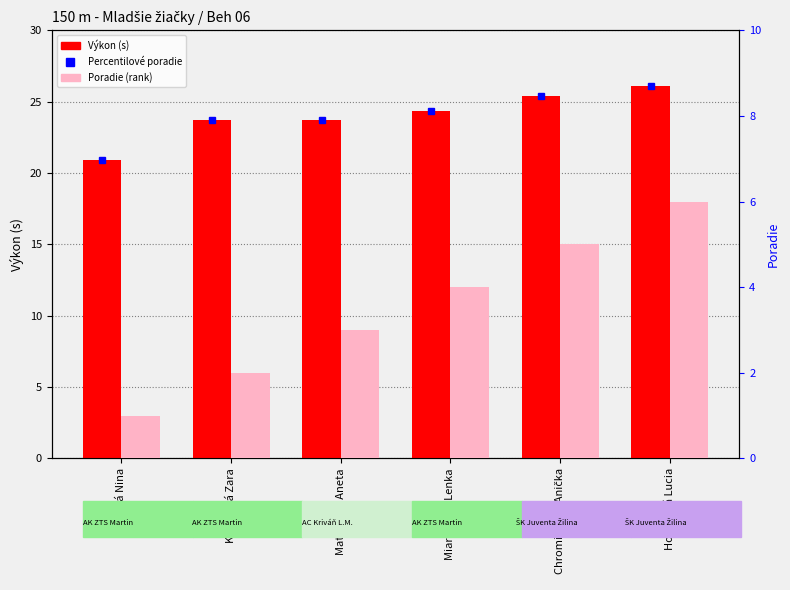

What is the sum of the Výkon (s) values at Miartušová Lenka and Bíziková Nina?

45.3